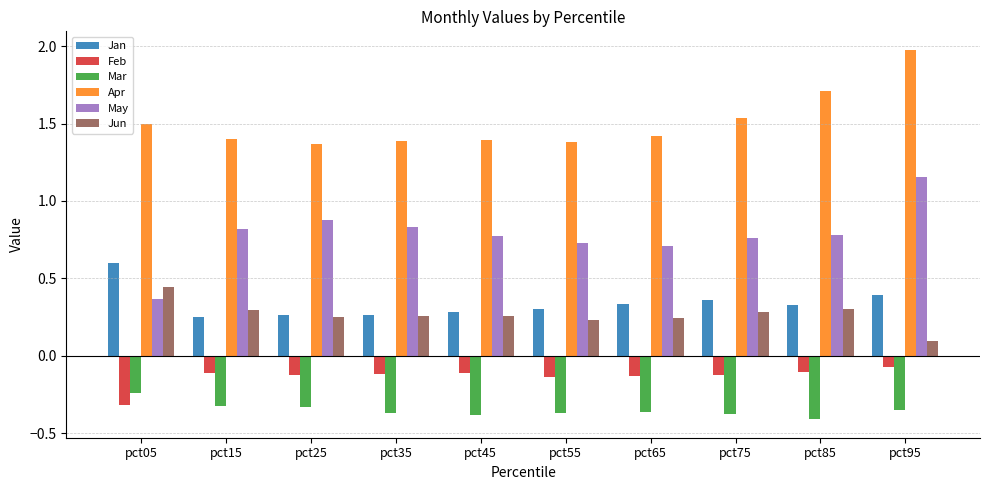

What is the sum of all May values?

7.8